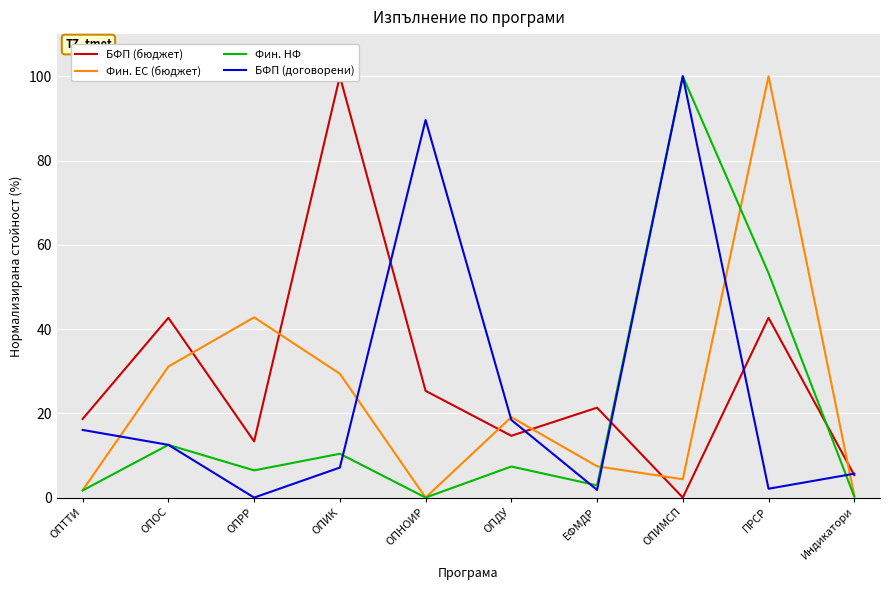

At which category is the sum across all series the highest?

ОПИМСП